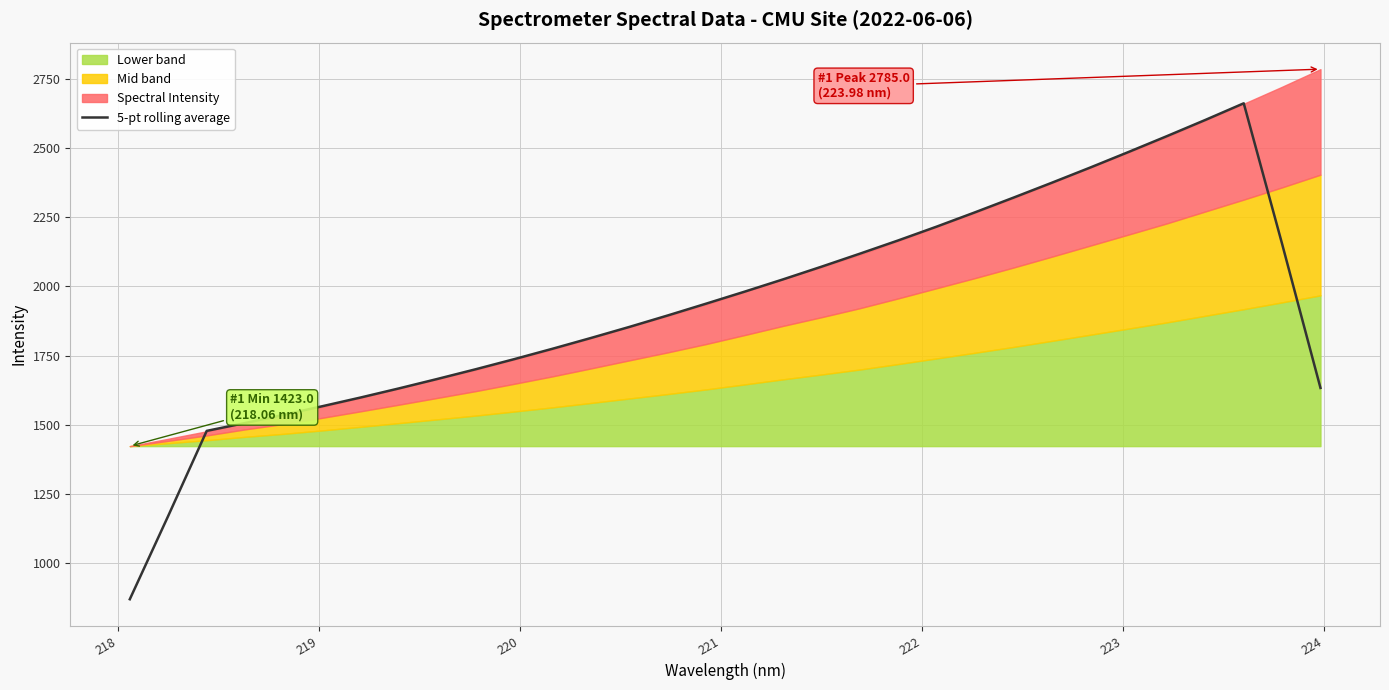

What is the maximum value for 5-pt rolling average?

2661.6